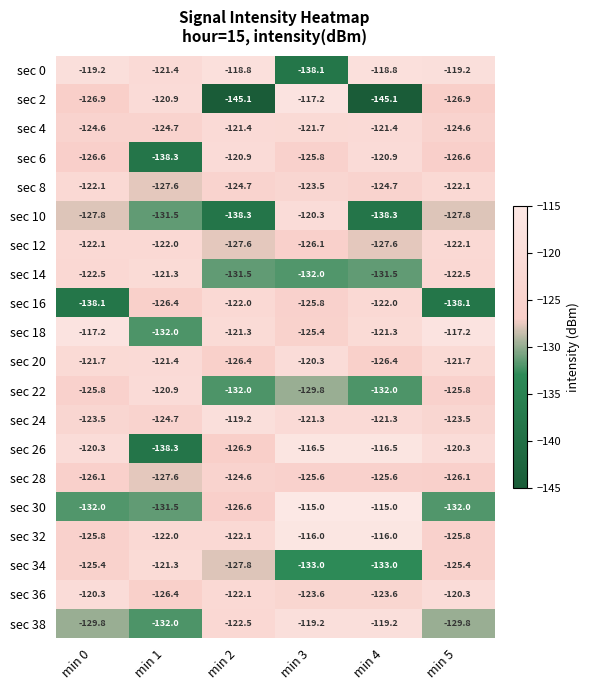

What is the greatest value displayed?

-115.0